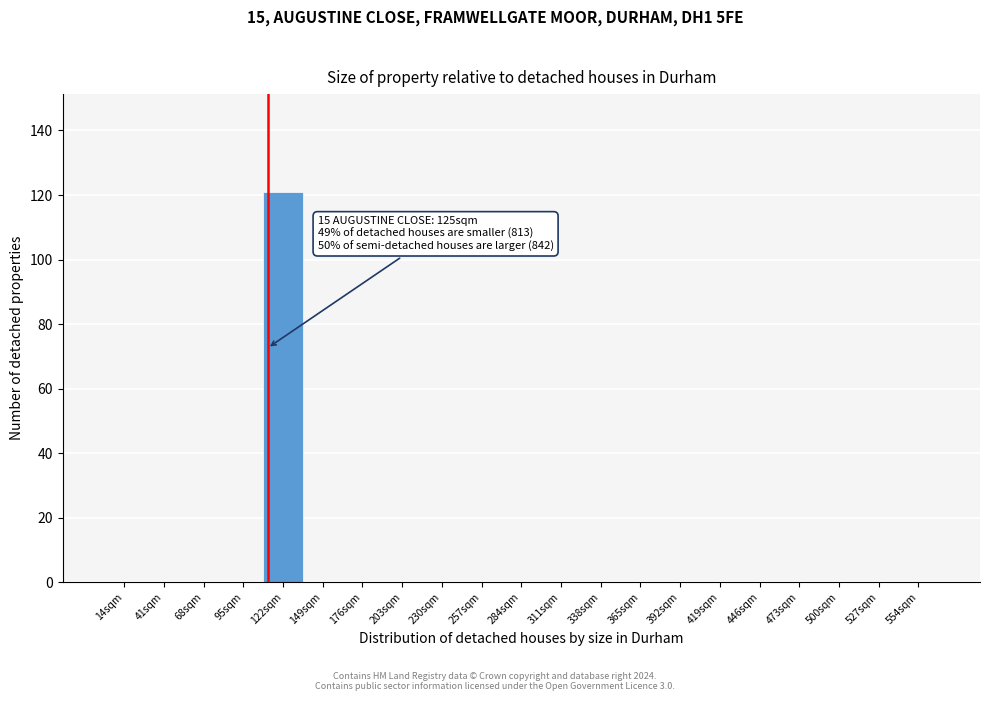

Reading left to right, transcribe all the data shown in this chart.

14sqm=0	41sqm=0	68sqm=0	95sqm=0	122sqm=121	149sqm=0	176sqm=0	203sqm=0	230sqm=0	257sqm=0	284sqm=0	311sqm=0	338sqm=0	365sqm=0	392sqm=0	419sqm=0	446sqm=0	473sqm=0	500sqm=0	527sqm=0	554sqm=0